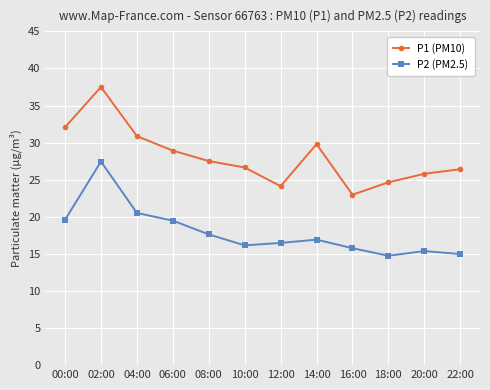

At how many categories does at least one series exceed 25?

9